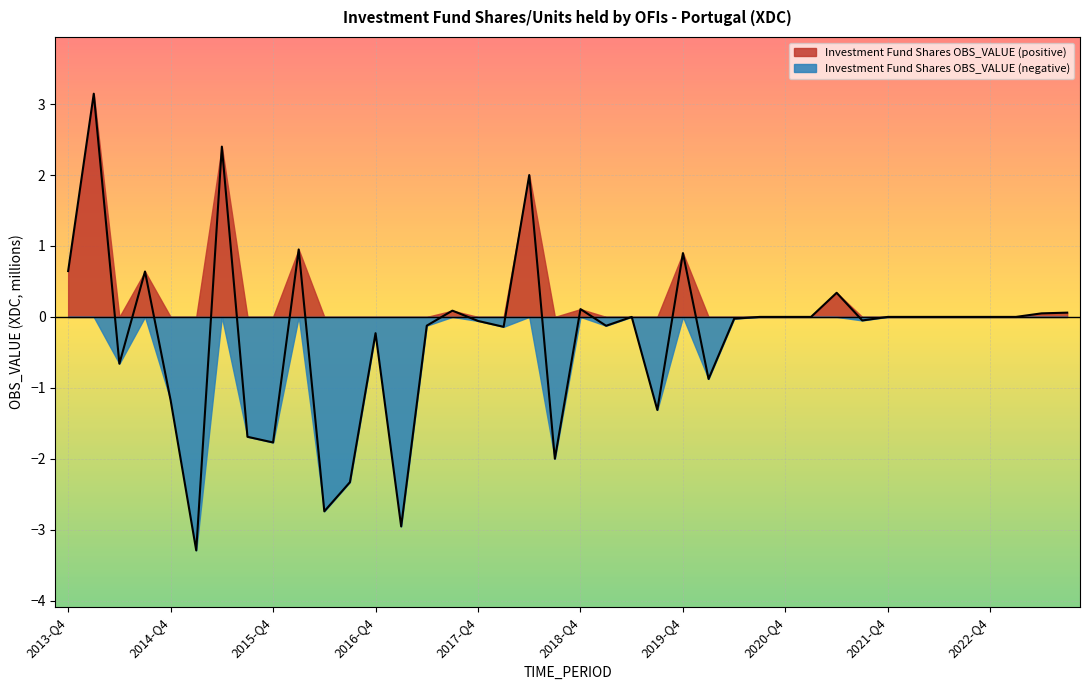

What is the change in value from 2014-Q4 to 2018-Q2?

+3.2